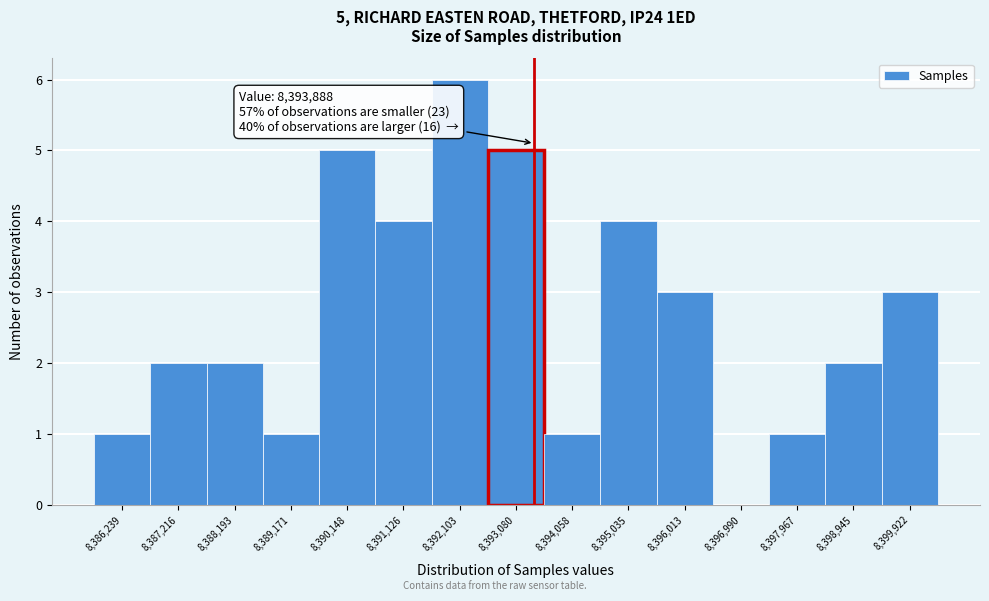

Reading left to right, what are all the values shown in this chart?

8,386,239=1	8,387,216=2	8,388,193=2	8,389,171=1	8,390,148=5	8,391,126=4	8,392,103=6	8,393,080=5	8,394,058=1	8,395,035=4	8,396,013=3	8,396,990=0	8,397,967=1	8,398,945=2	8,399,922=3